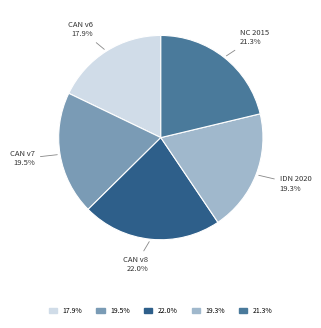

To the nearest percent, what is the difference between the largest and smallest slice percentages?

4%